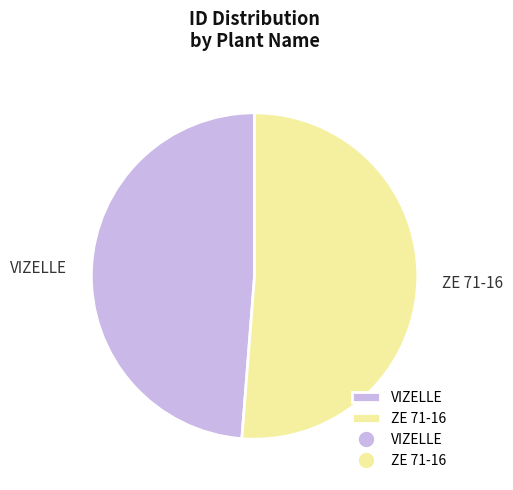

How many slices are in this pie chart?

2